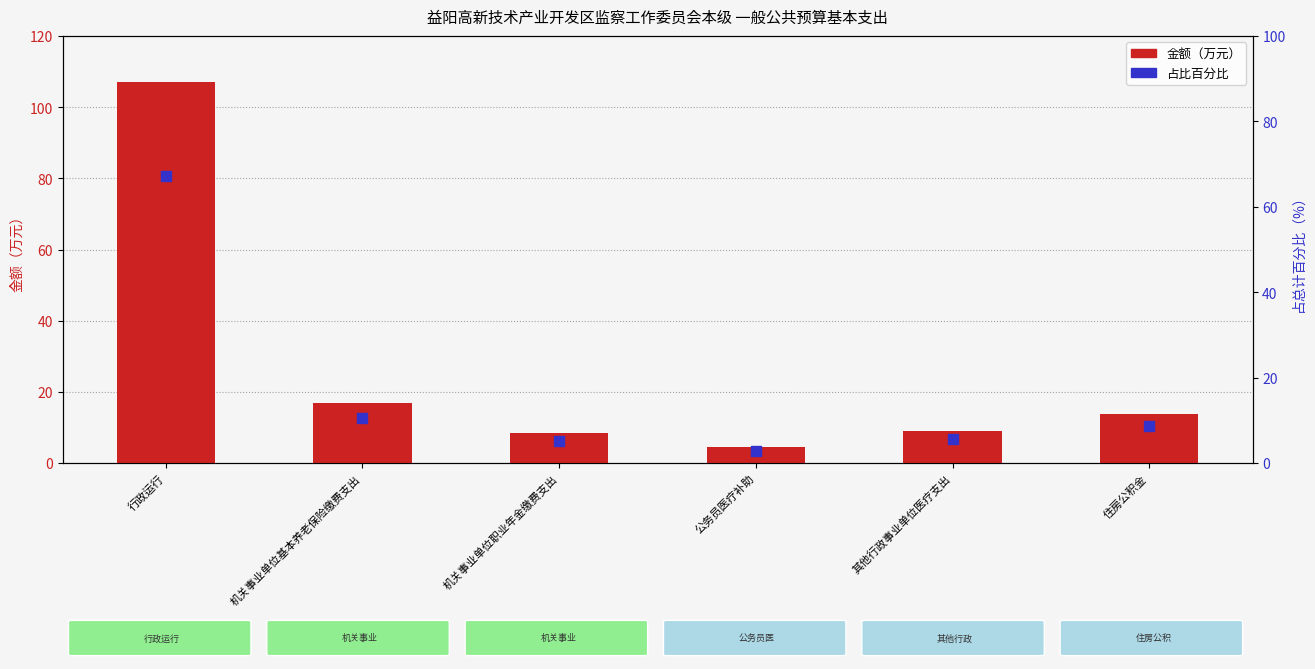

Which series reaches the minimum Y coordinate?

占比百分比